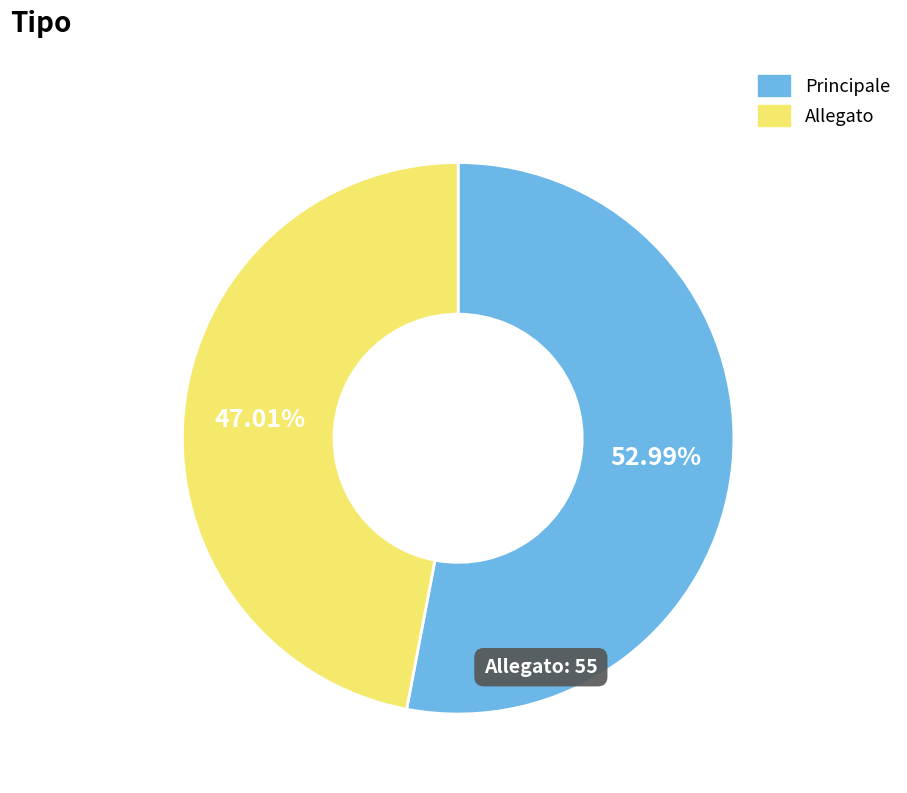

Is the sum of Principale and Allegato greater than half?

Yes